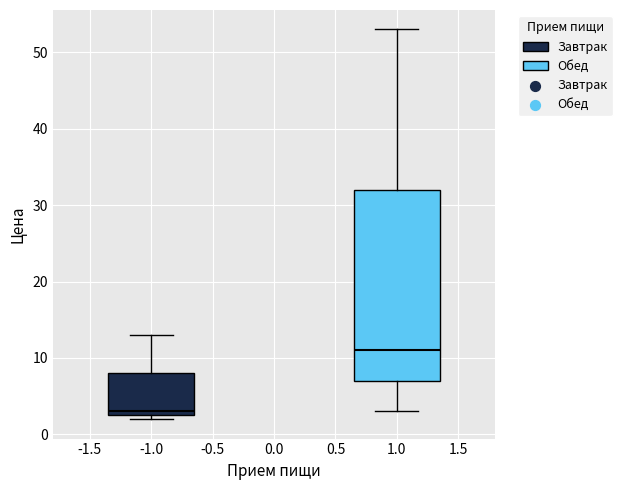

Which box's median line is the highest?

1.0